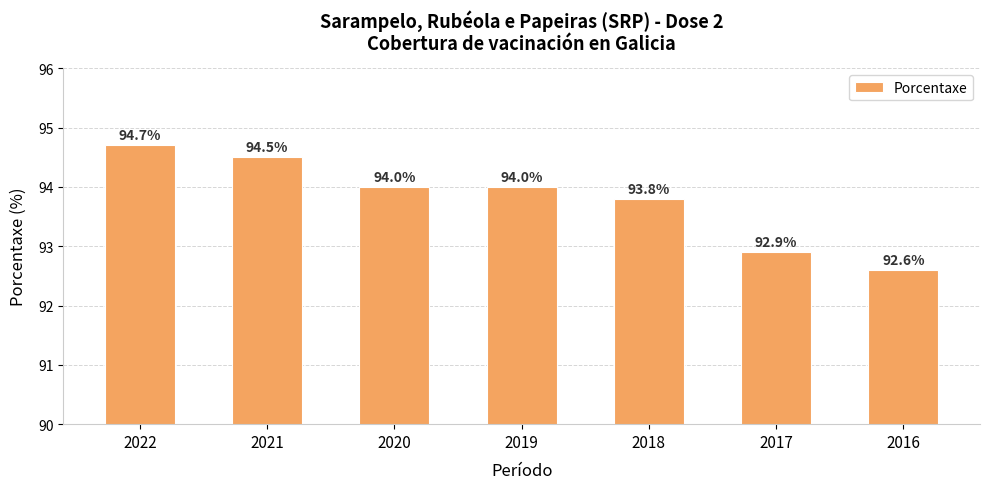

Between 2017 and 2016, which is larger?

2017